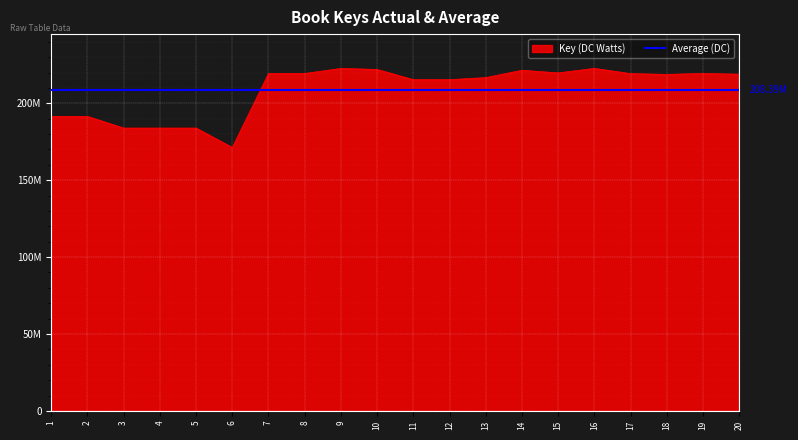

Where is the data nearest to the value 197004908?

1